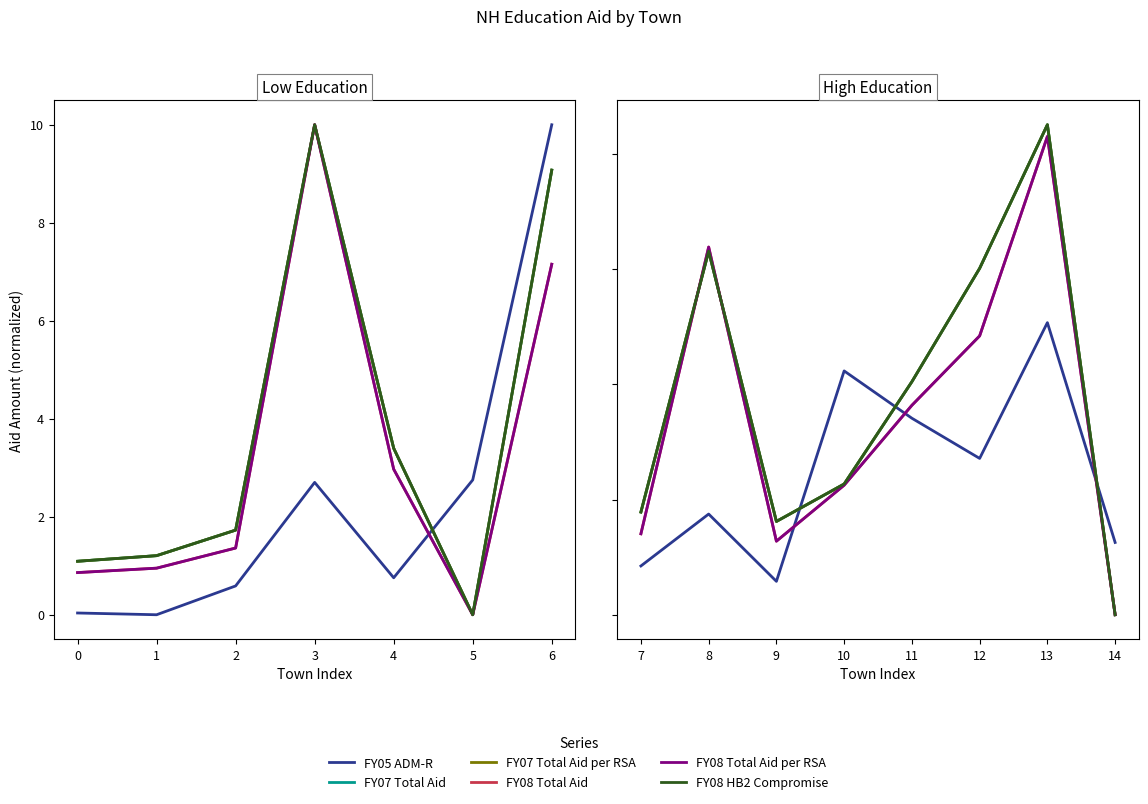

In FY05 ADM-R, how many points are higher than both neighbors (excluding endpoints)?

3